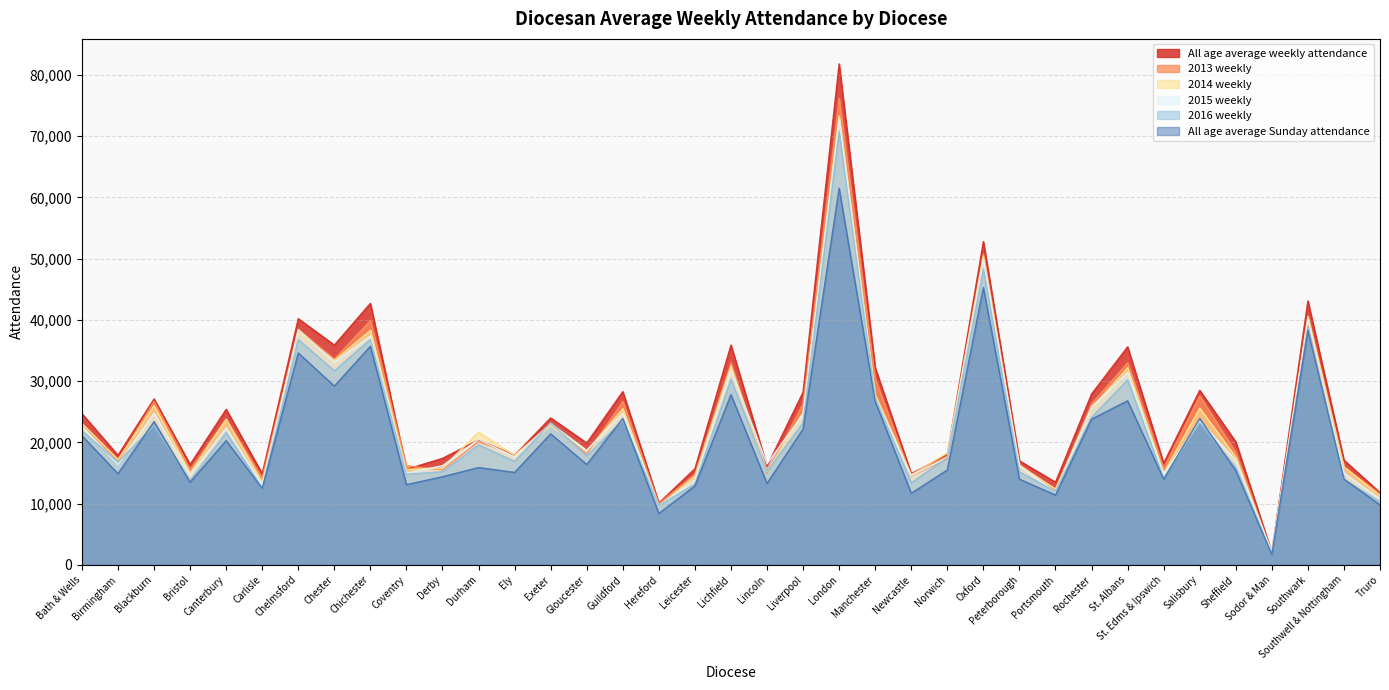

In All age average weekly attendance, how many points are higher than both neighbors (excluding endpoints)?

13